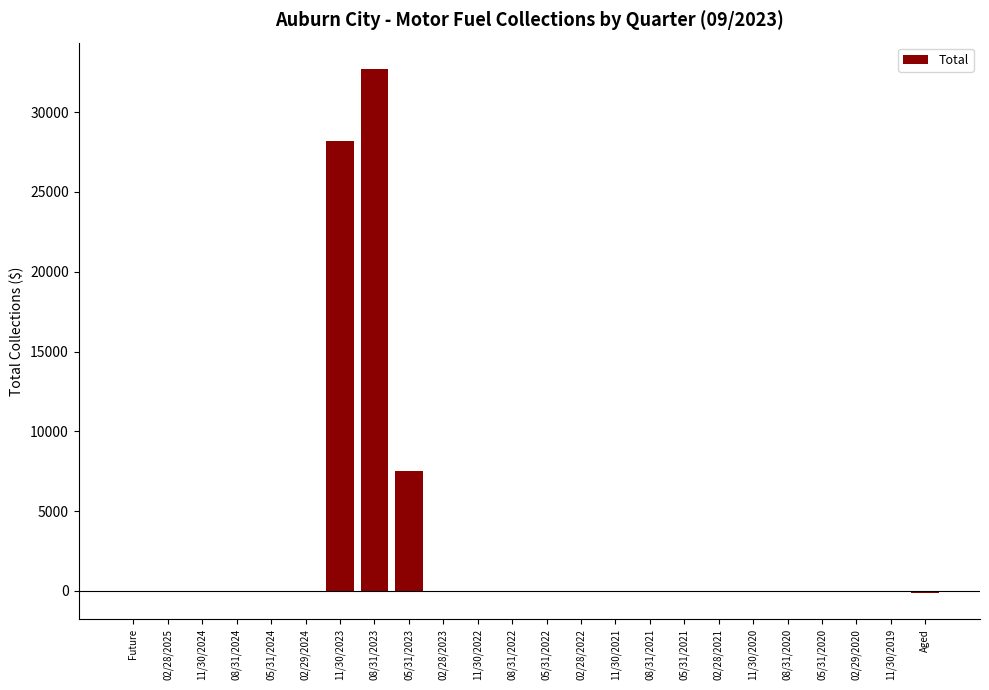

The chart shows a value of 56543.5 at 08/31/2023. True or false?

False